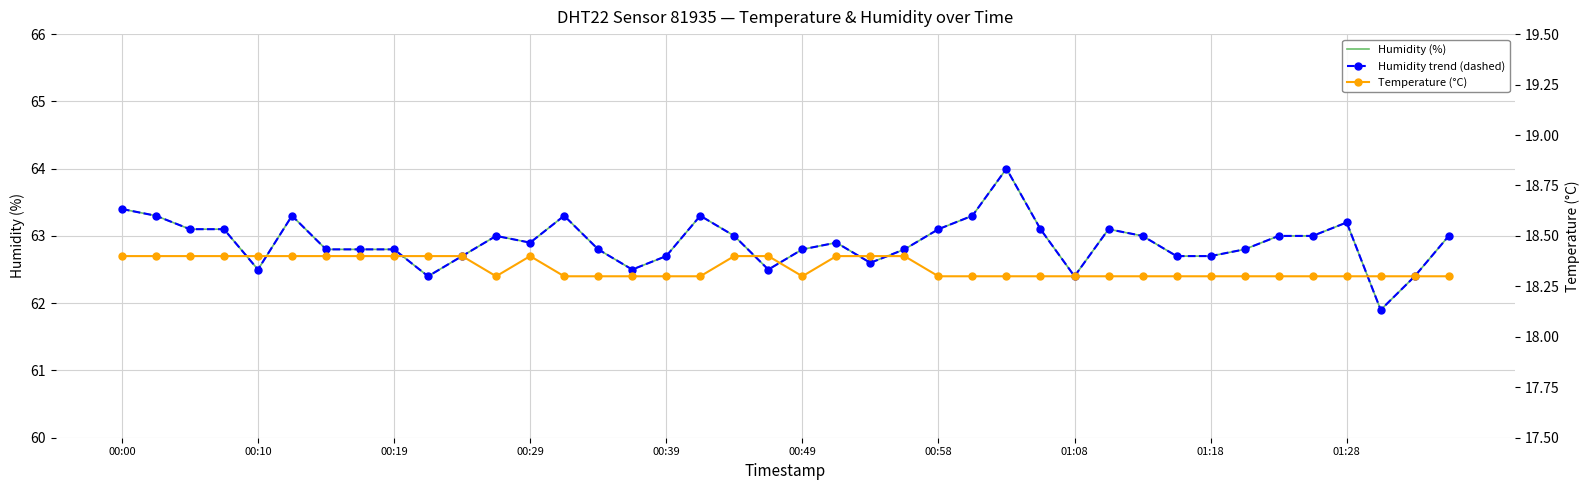

At how many categories does at least one series exceed 35?

40